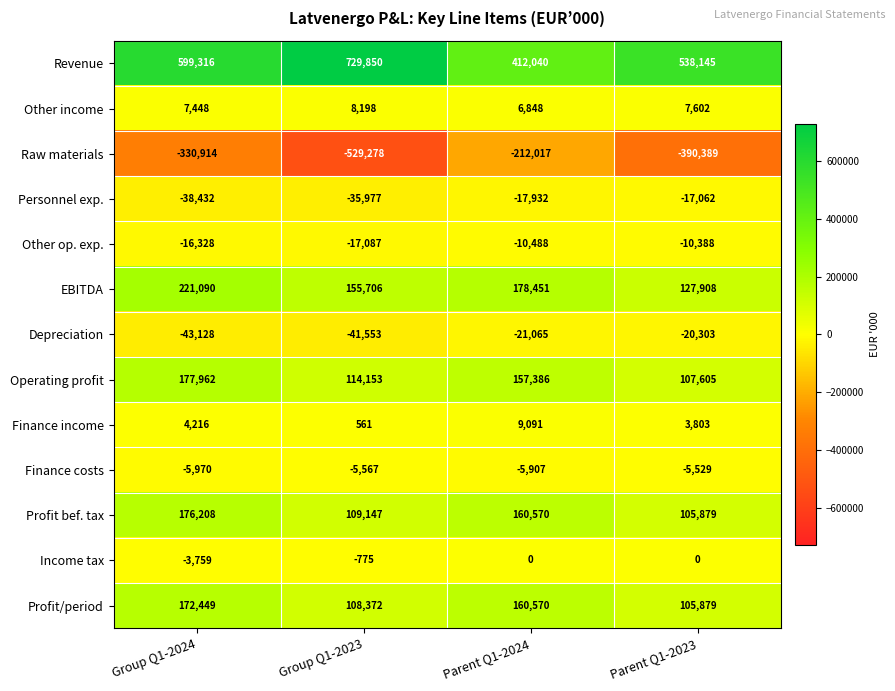

At which label is Personnel exp. closest to -27747?

Group Q1-2023